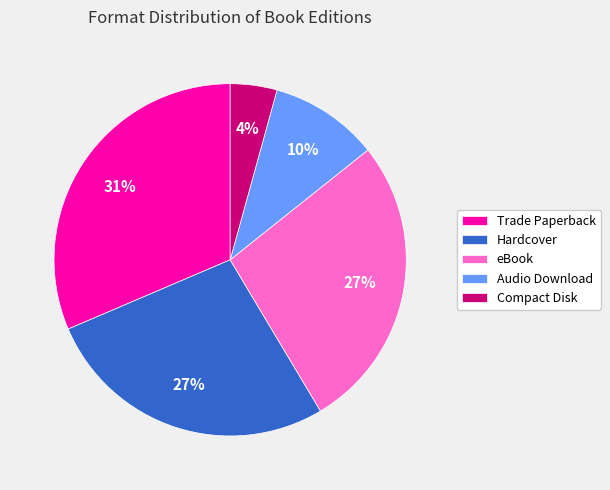

Is there any slice that represents more than half of the pie?

No